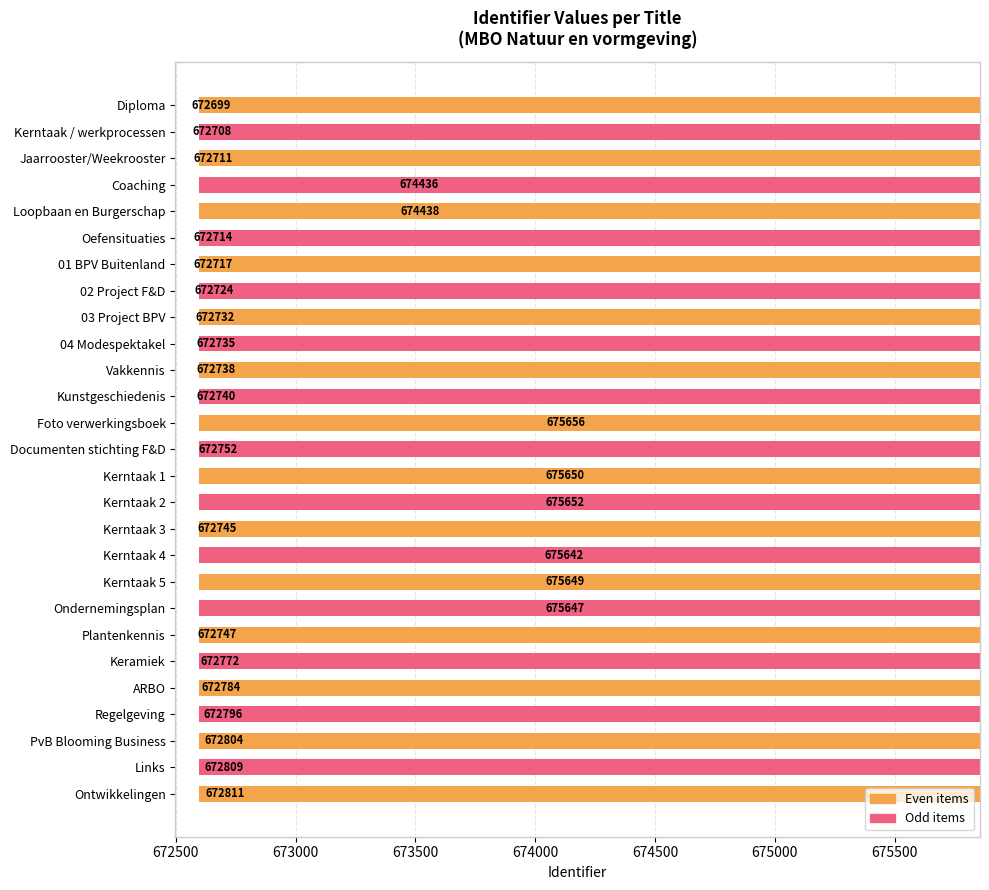

What is the maximum value shown in the chart?

675656